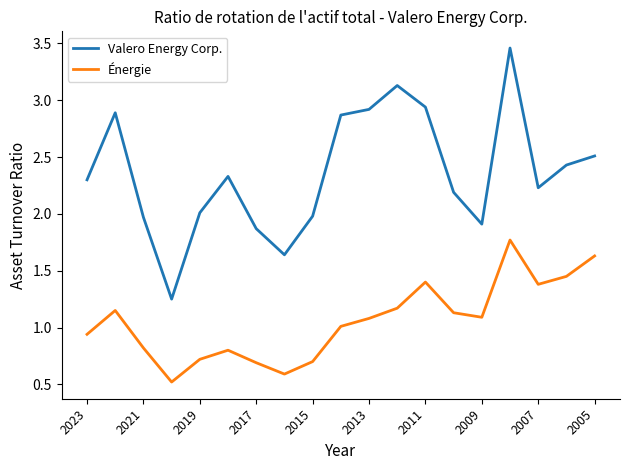

How many lines are shown in the chart?

2